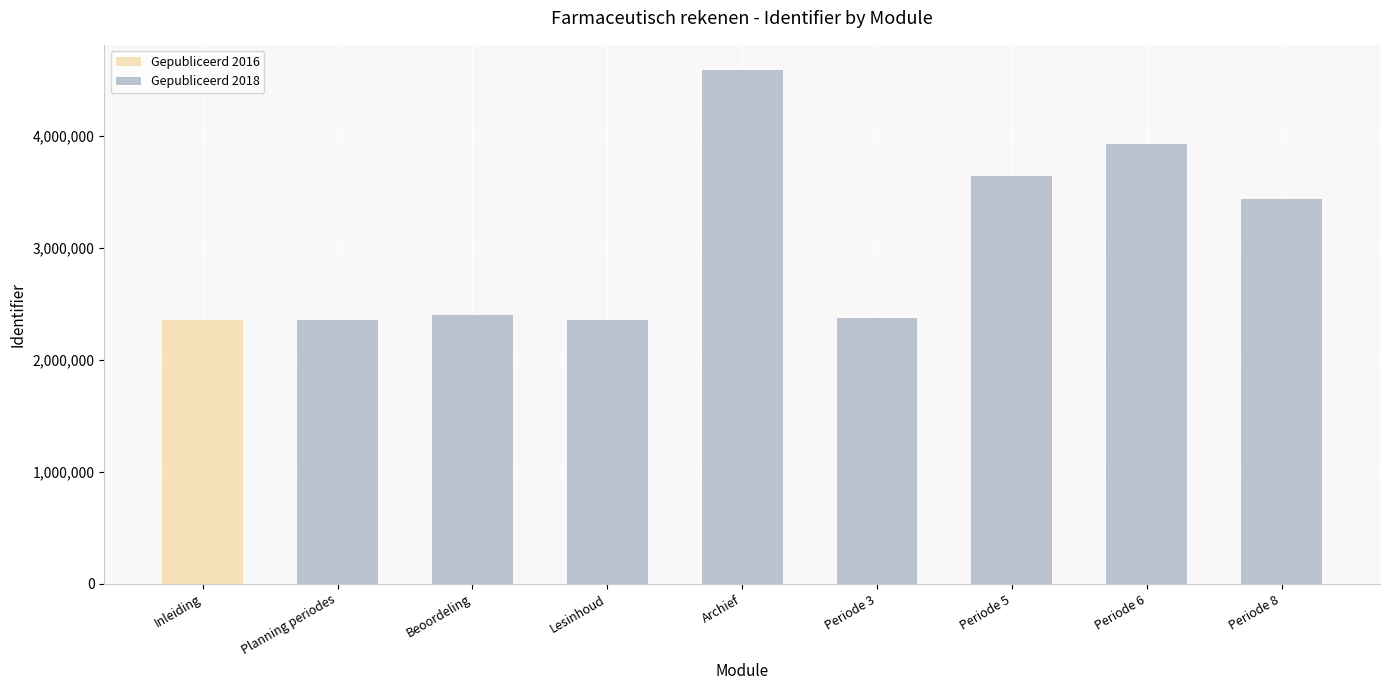

At which category is the sum across all series the highest?

Archief